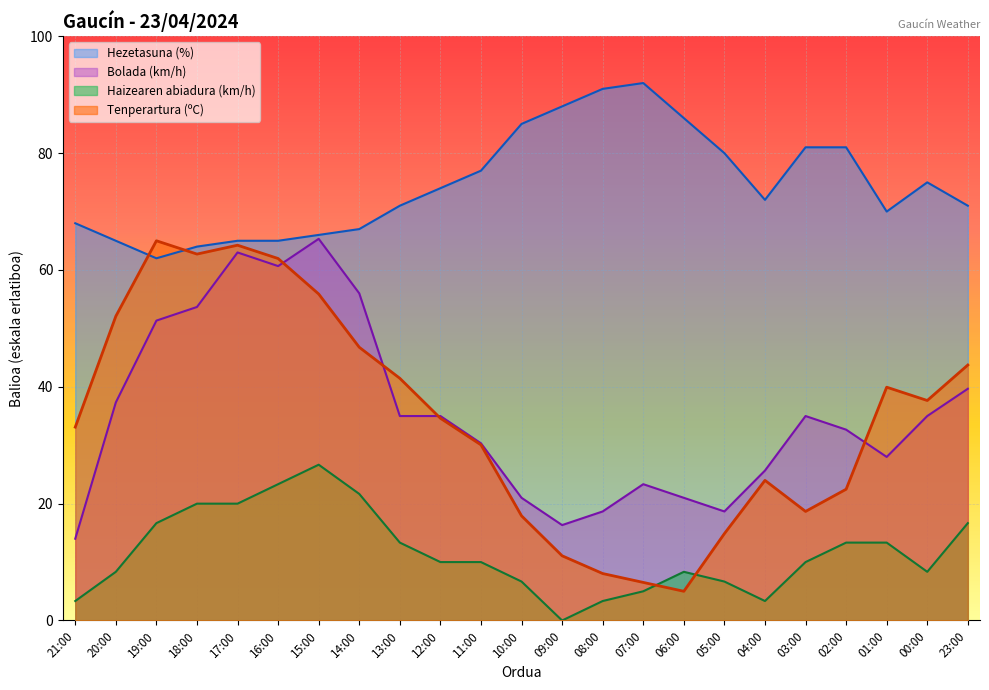

True or false: Hezetasuna (%) has more than 0 interior local peaks.

True